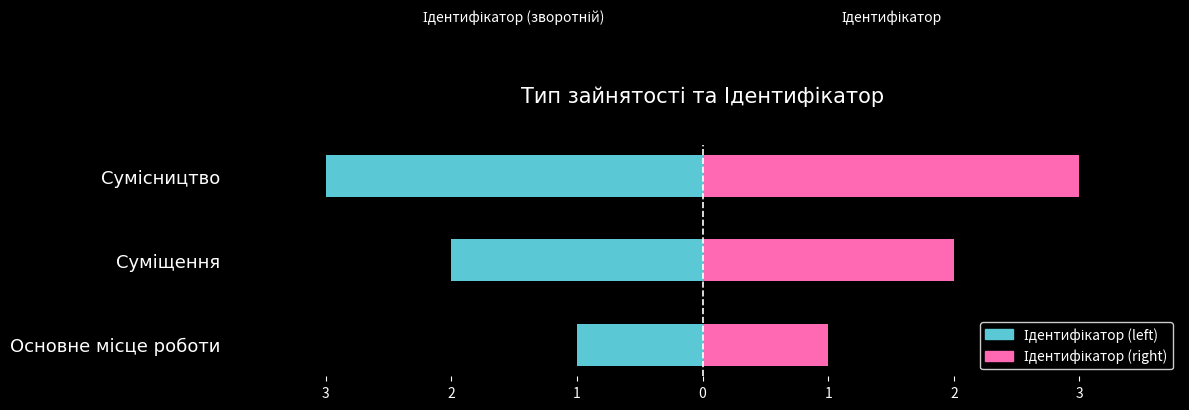

What are all the series names shown in the legend?

Ідентифікатор (left), Ідентифікатор (right)